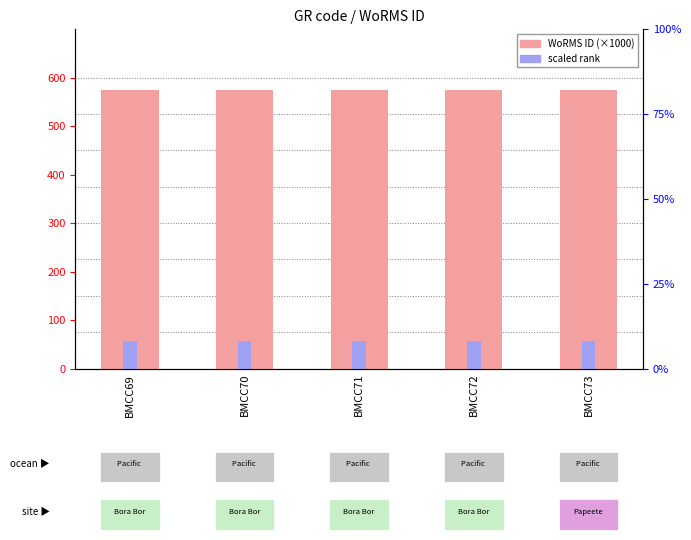

Reading right to left, transcribe all the data shown in this chart.

WoRMS ID (×1000): BMCC73=574.0	BMCC72=574.0	BMCC71=574.0	BMCC70=574.0	BMCC69=574.0
scaled rank: BMCC73=57.4	BMCC72=57.4	BMCC71=57.4	BMCC70=57.4	BMCC69=57.4